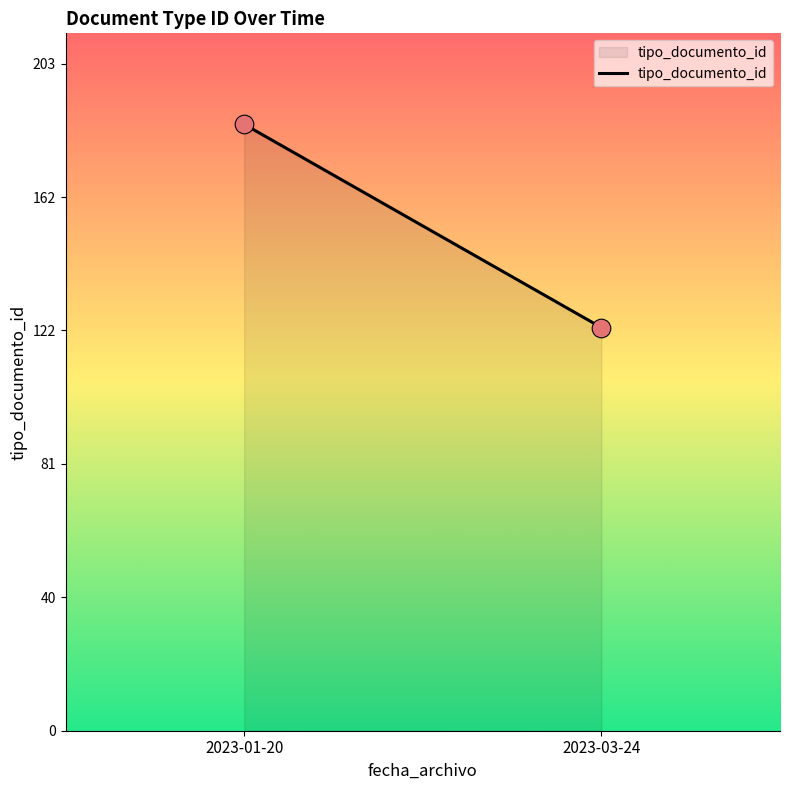

What is the range of Y values (max minus min)?

62